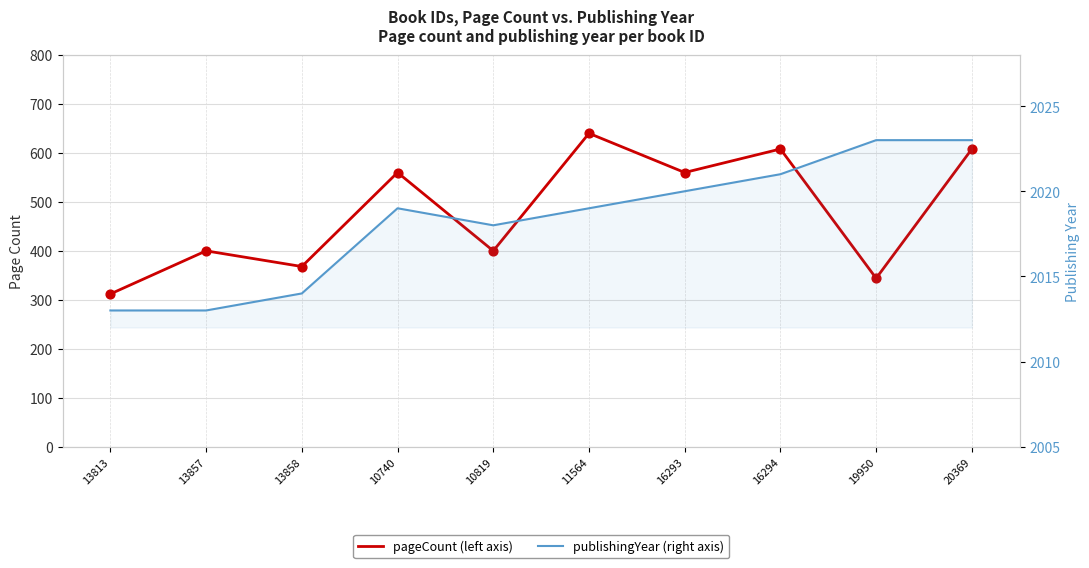

Which series contains the highest Y value?

publishingYear